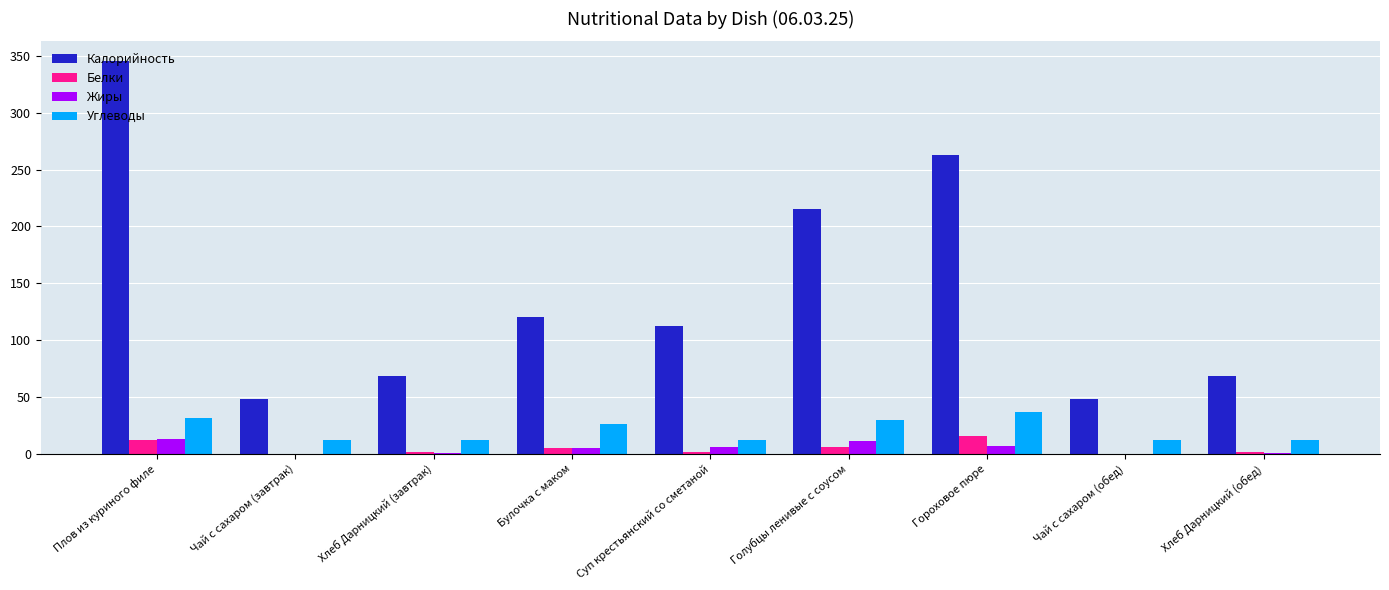

What is the difference between the Жиры values at Голубцы ленивые с соусом and Хлеб Дарницкий (обед)?

10.7